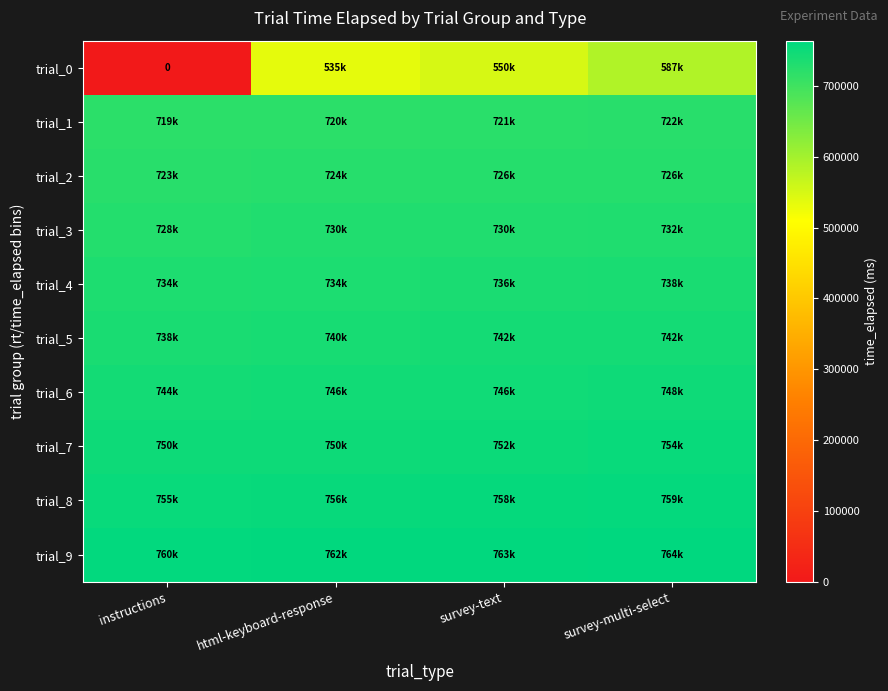

Which series changed the most between survey-text and survey-multi-select?

trial_0